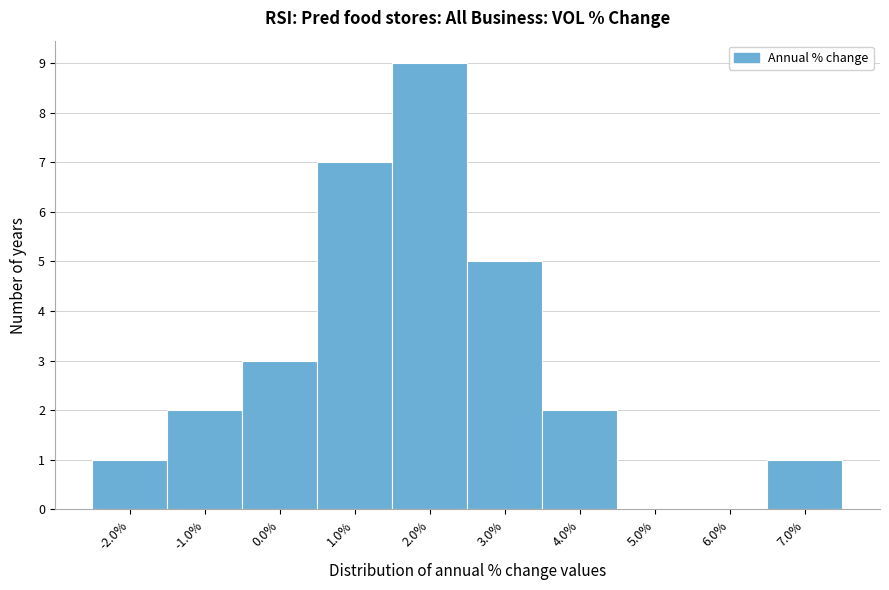

Reading left to right, list every bar in this chart as the range it spans on the x-axis followed by its height. The values are not printed on the chart, so give them approximately, as read against the axis.

-2.5 to -1.5: 1
-1.5 to -0.5: 2
-0.5 to 0.5: 3
0.5 to 1.5: 7
1.5 to 2.5: 9
2.5 to 3.5: 5
3.5 to 4.5: 2
4.5 to 5.5: 0
5.5 to 6.5: 0
6.5 to 7.5: 1